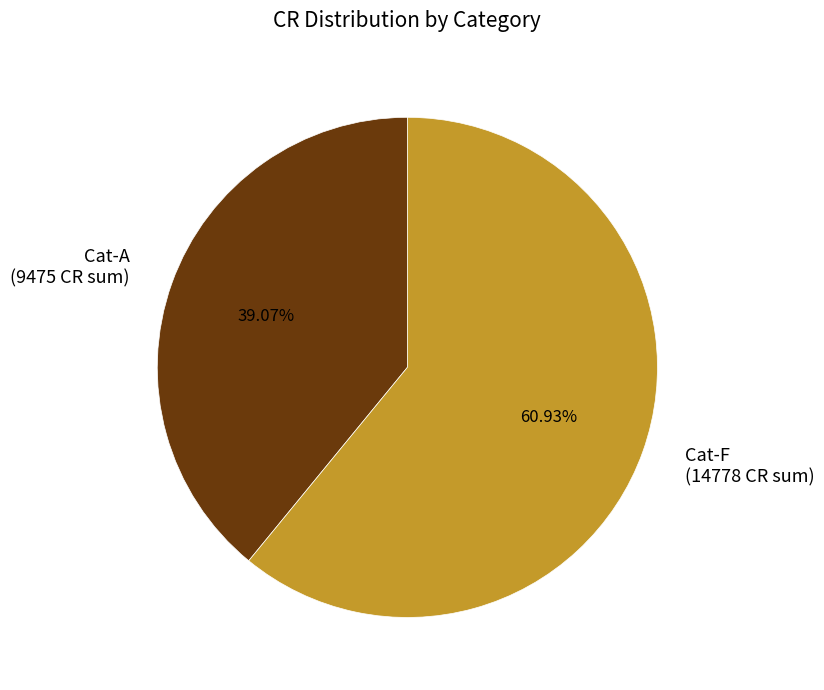

Count the number of slices in the pie.

2